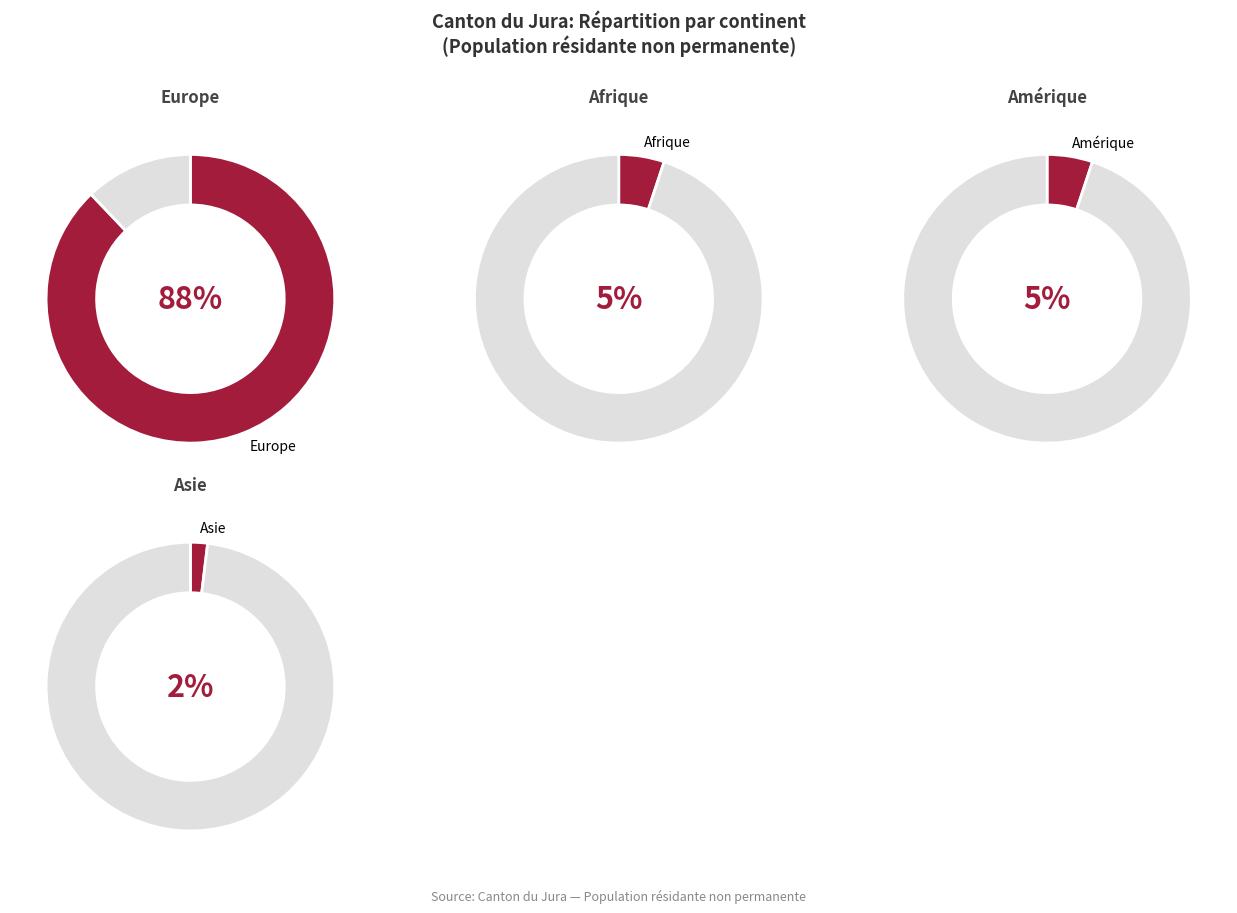

True or false: Océanie accounts for 0% of the total.

True